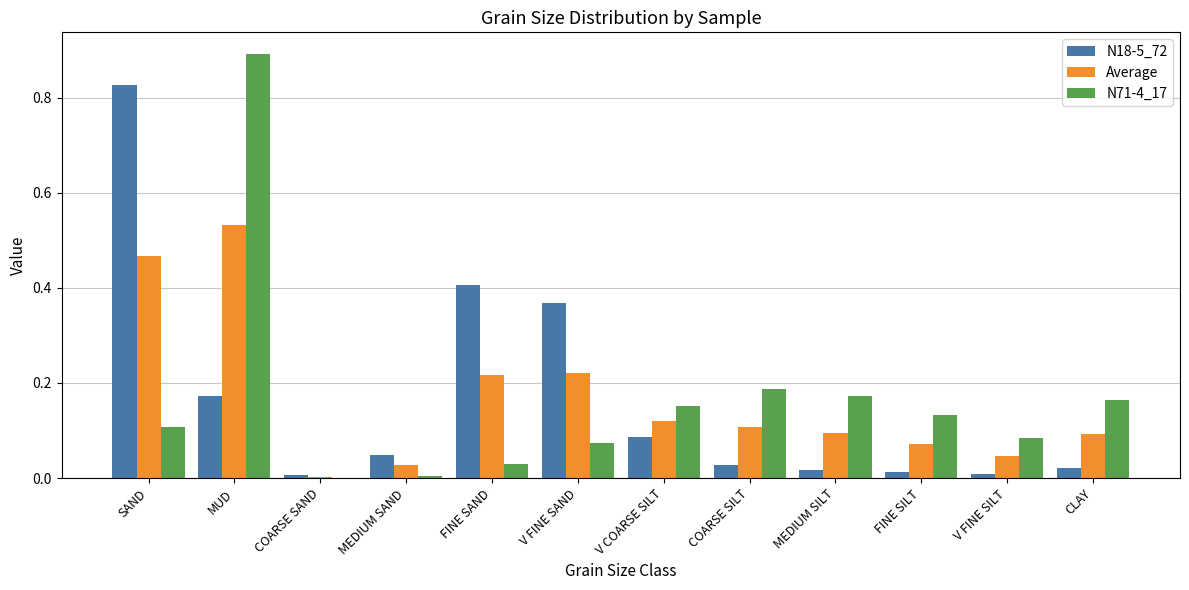

At which category is the sum across all series the highest?

MUD